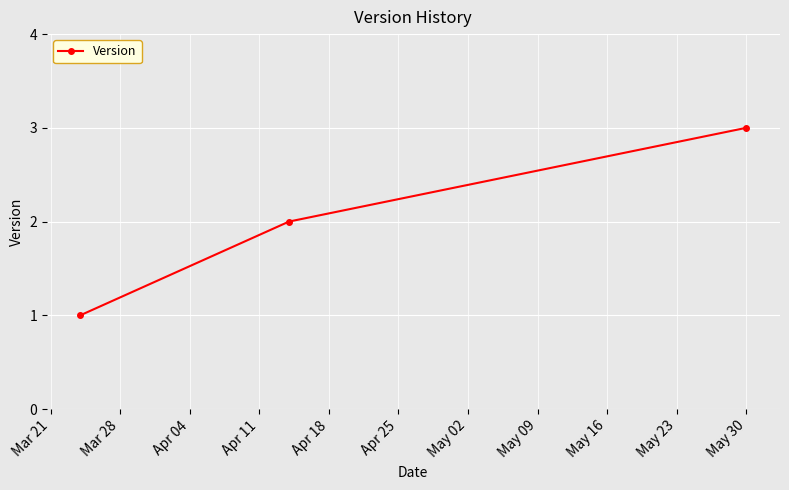

What is the difference between the second highest and minimum values?

1